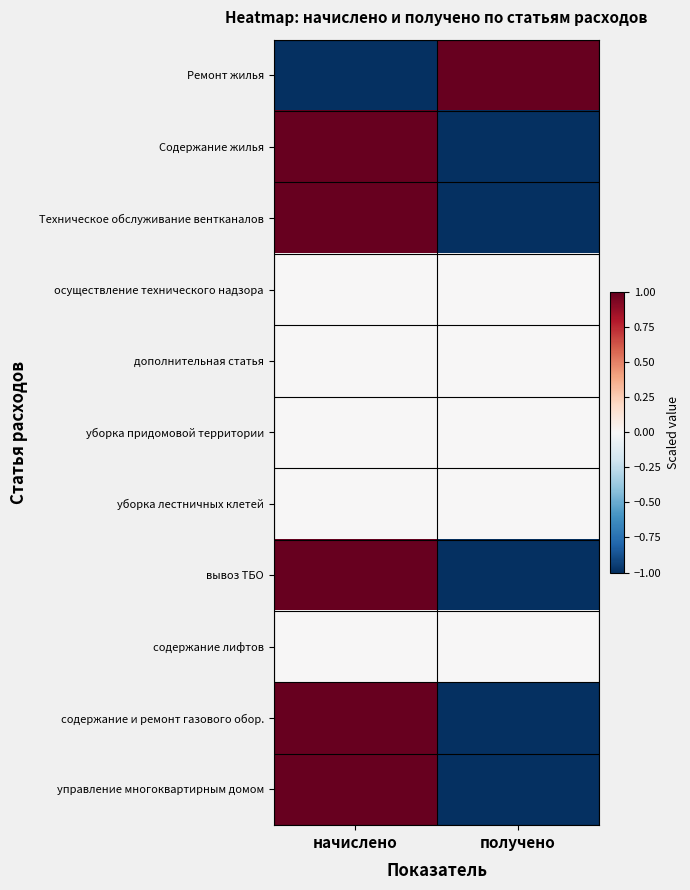

What is the total value across all series at начислено?

4.0